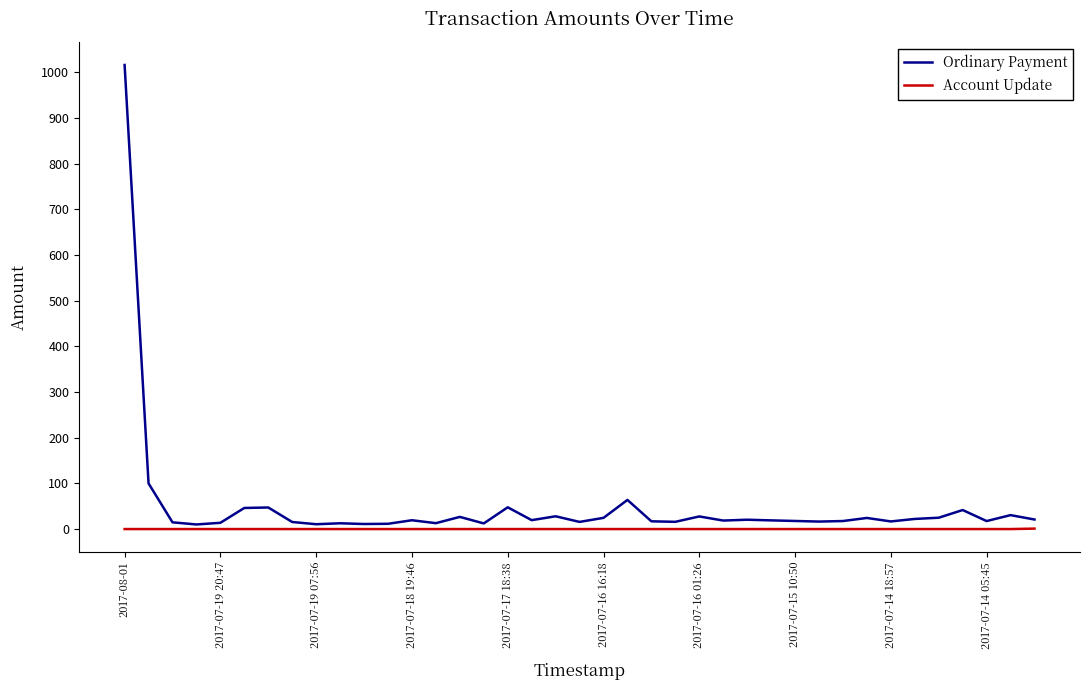

List the series in order of their overall mean, highest first.

Ordinary Payment, Account Update